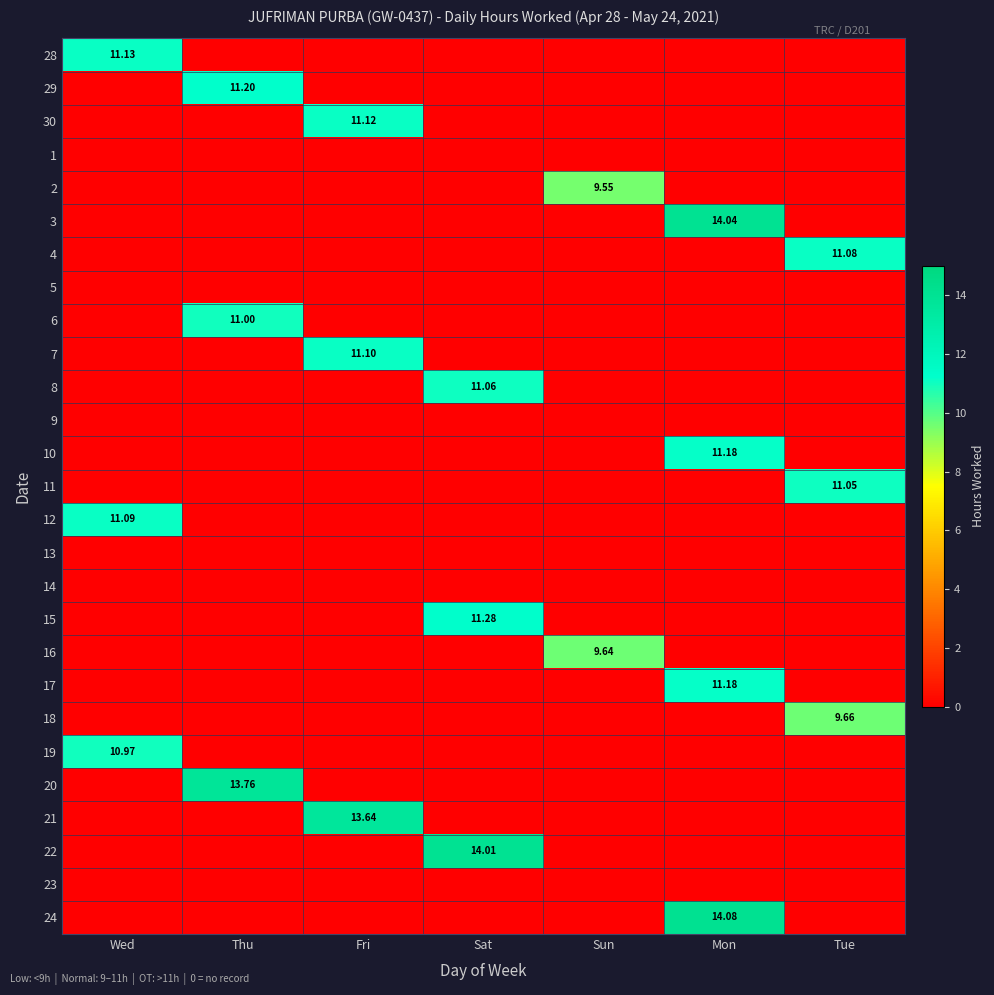

At which category is the sum across all series the highest?

Mon